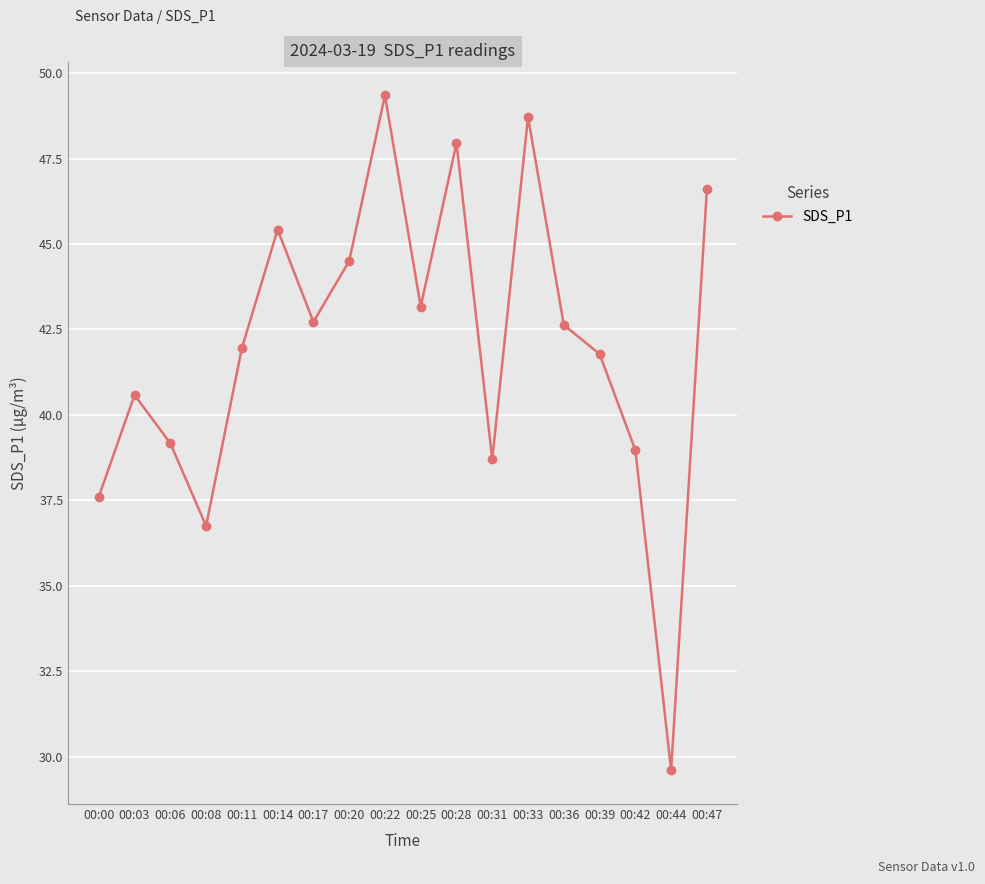

What is the sum of all values?

756.2